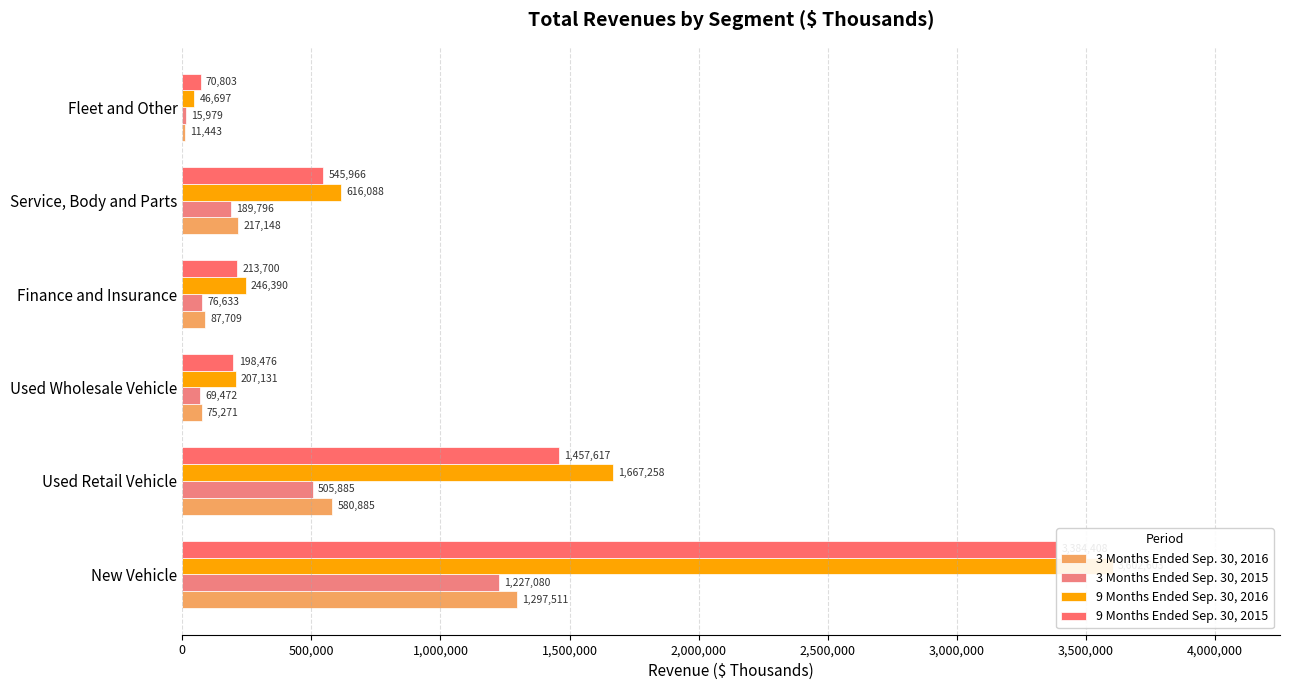

At New Vehicle, list the series in order from smallest to largest.

3 Months Ended Sep. 30, 2015, 3 Months Ended Sep. 30, 2016, 9 Months Ended Sep. 30, 2015, 9 Months Ended Sep. 30, 2016